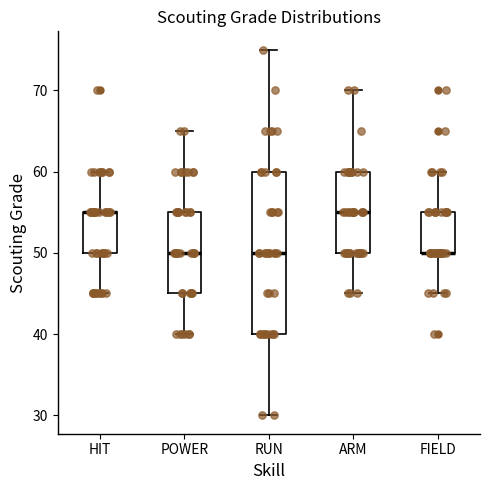

Comparing the boxes themselves (not the whiskers), which one is the tallest?

RUN